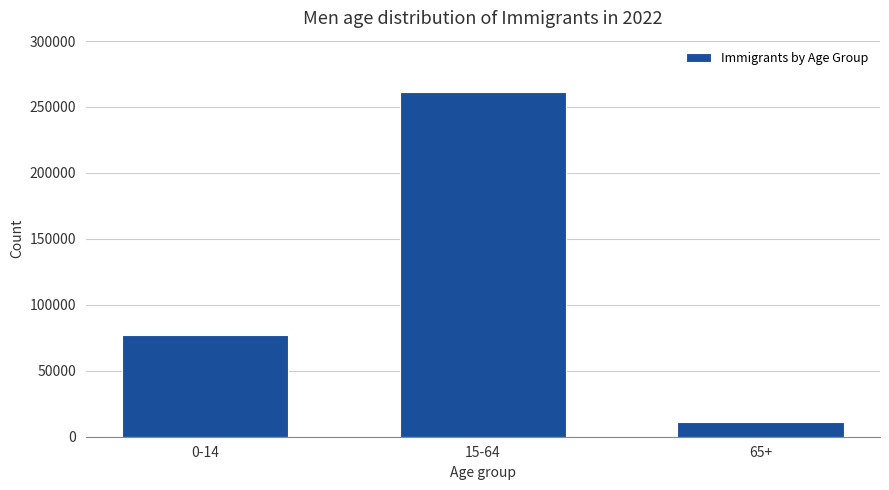

Reading left to right, list all the values displayed in this chart.

0-14=77311	15-64=261110	65+=11127